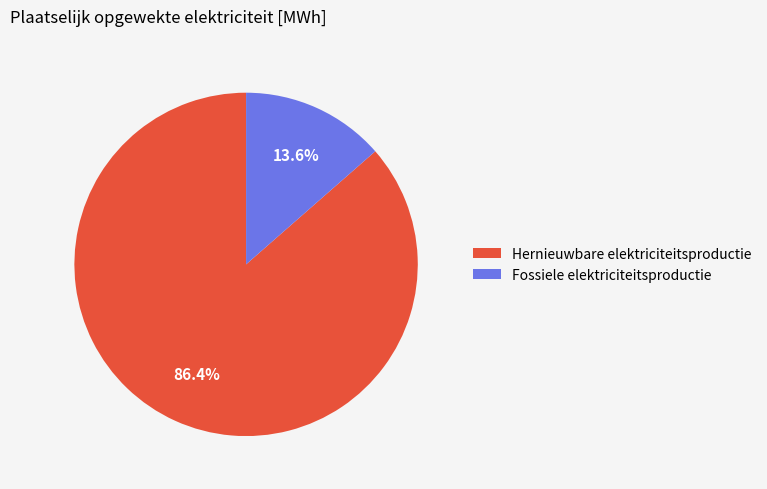

Between Fossiele elektriciteitsproductie and Hernieuwbare elektriciteitsproductie, which is larger?

Hernieuwbare elektriciteitsproductie